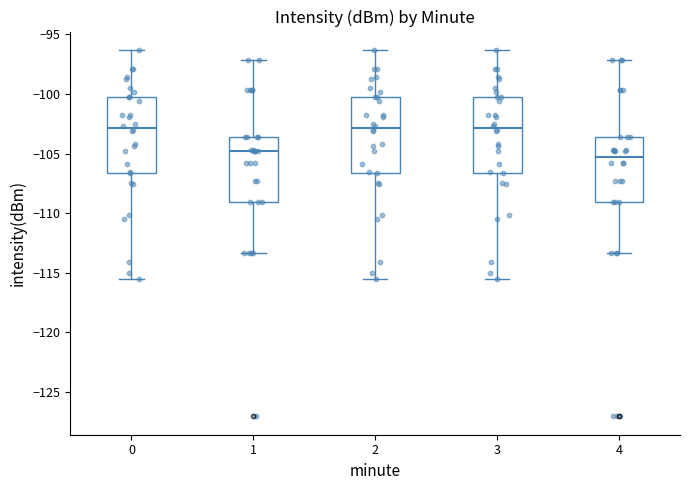

Where does the upper whisker of the box at x = 4 end on the y-axis? The values are not printed on the chart, so give them approximately, as read against the axis.

-97.0